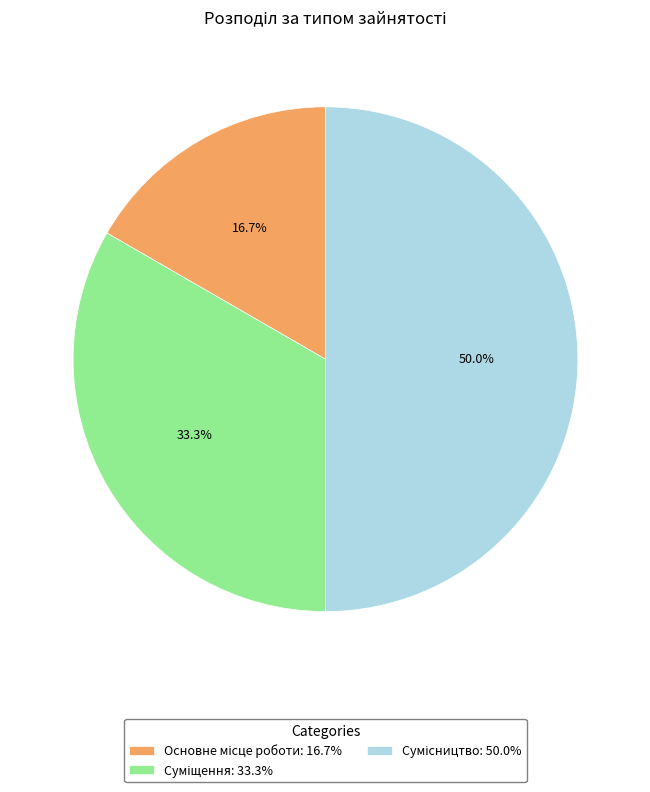

Is it true that Суміщення is 19% of the pie?

False